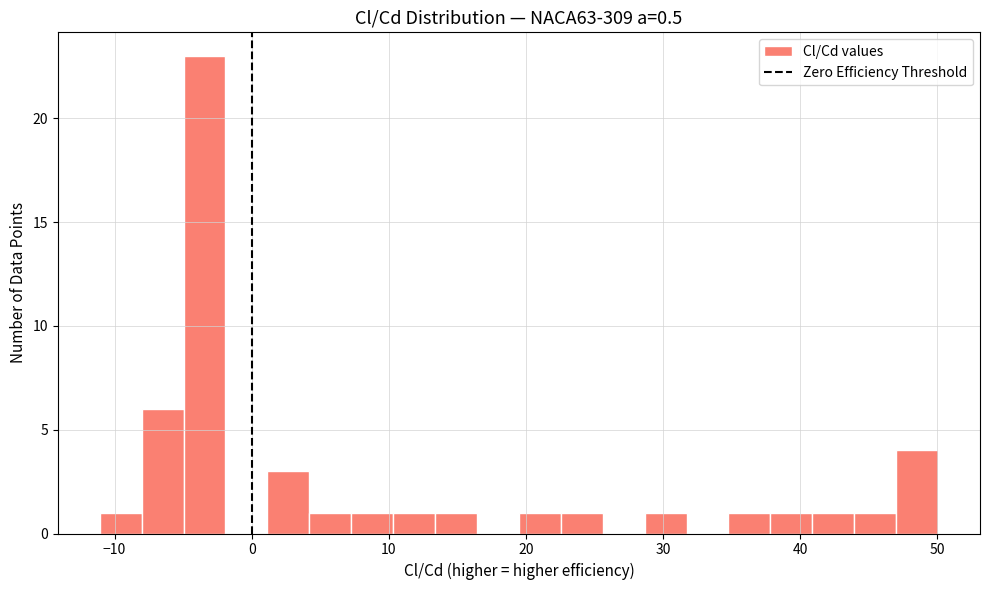

Around what value on the x-axis is the tallest bar? Give the approximate position of its centre, as read against the axis.

-3